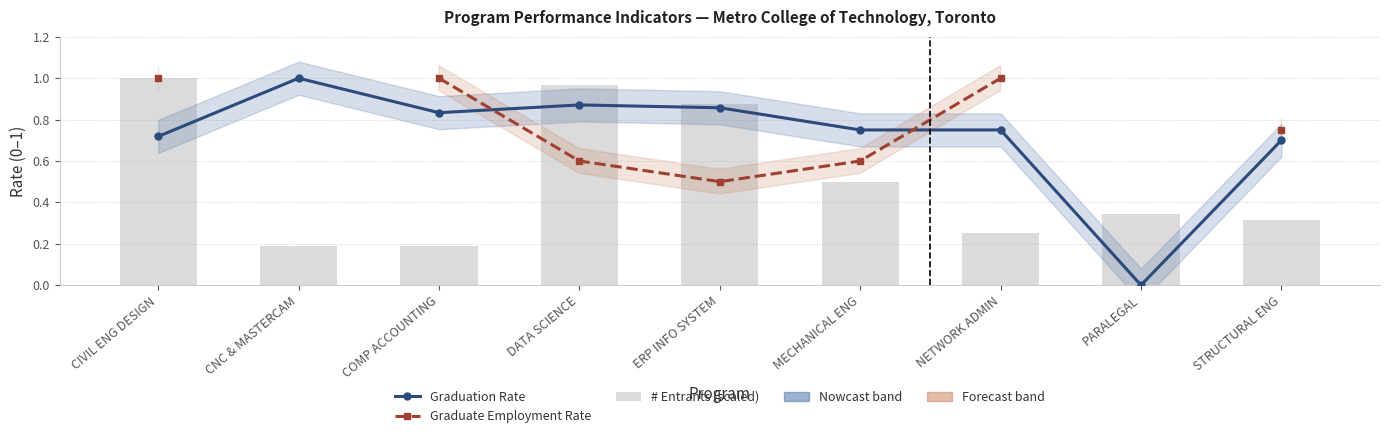

The value of # Entrants (scaled) at DATA SCIENCE is 1.0. True or false?

True